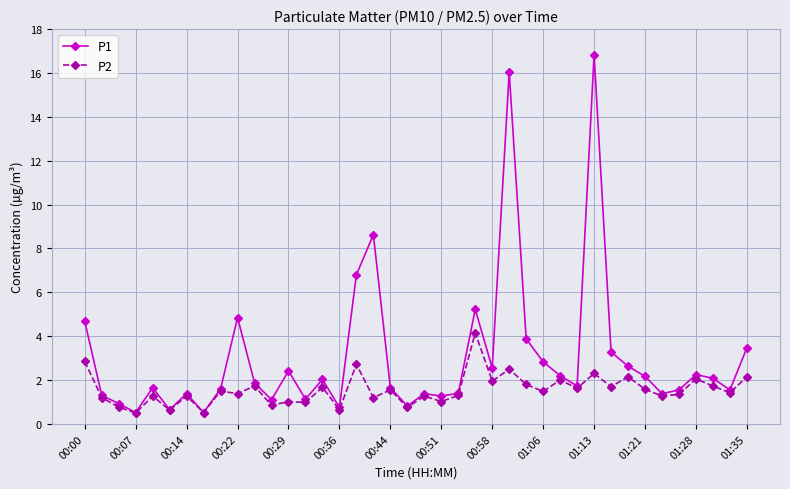

Which series has the largest range (max minus min)?

P1